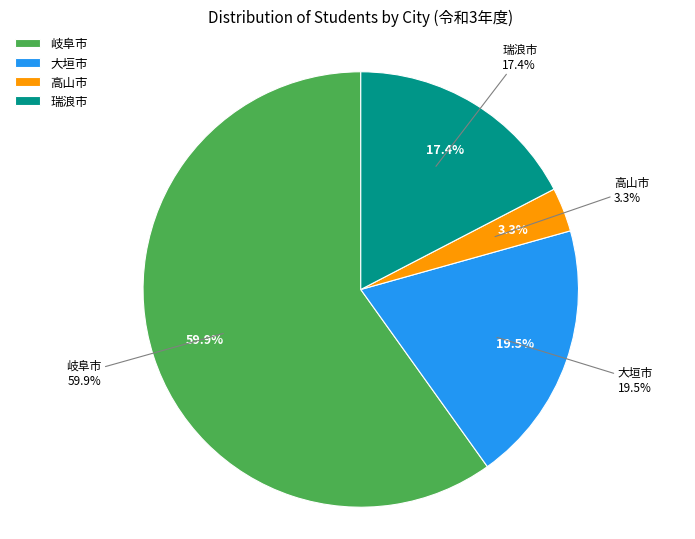

What is the largest slice in the pie chart?

岐阜市